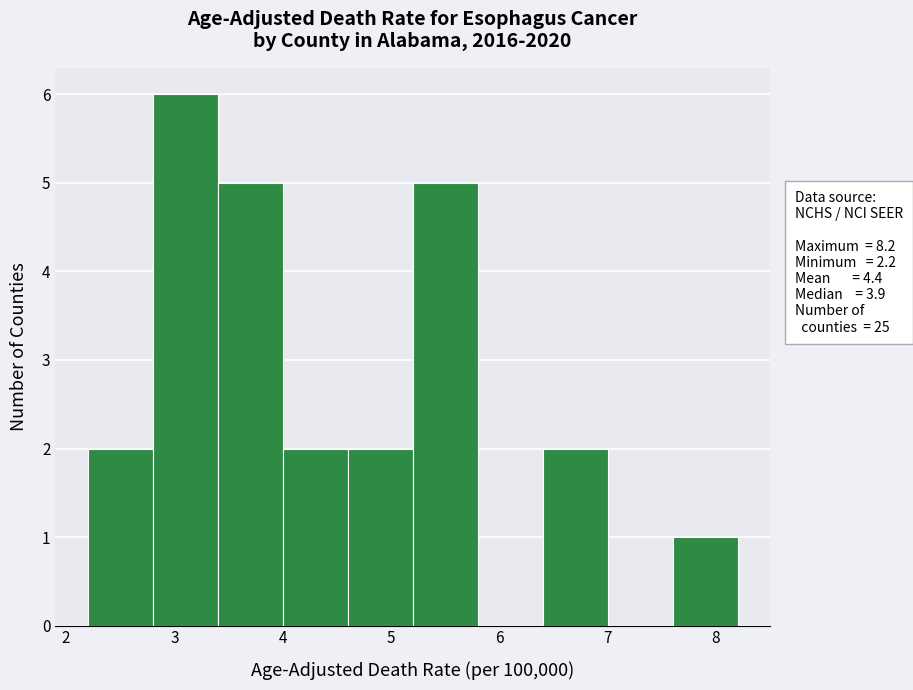

How tall is the bar that spans 6.4 to 7.0 on the x-axis? The values are not printed on the chart, so give them approximately, as read against the axis.

2